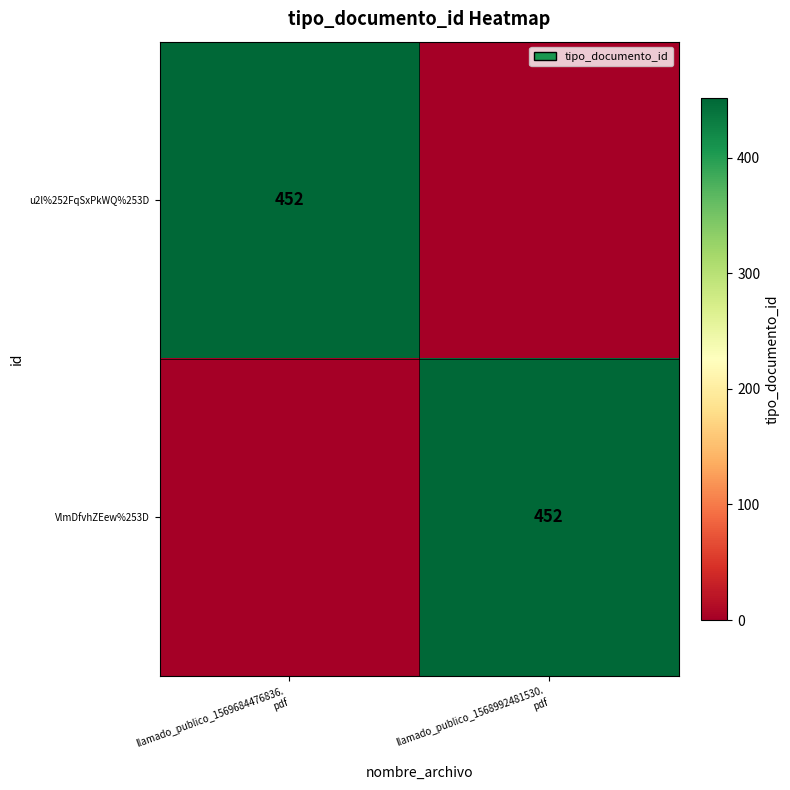

At which label is VlmDfvhZEew%253D closest to 226?

llamado_publico_1569684476836. pdf